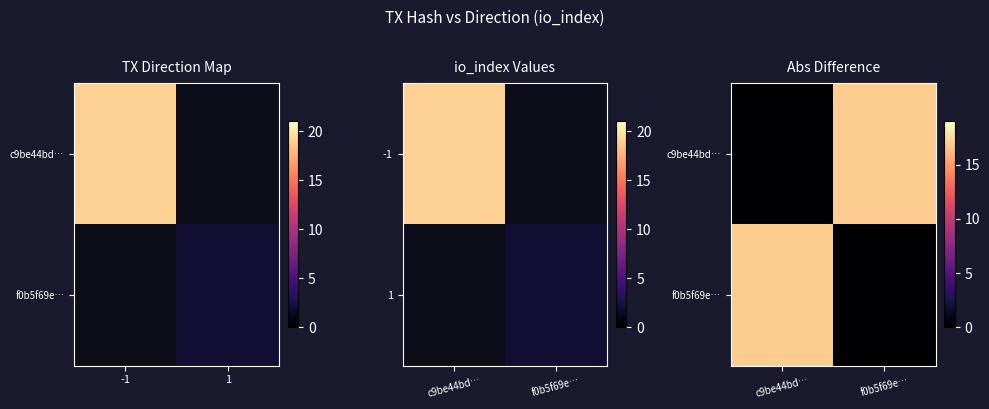

At which label is f0b5f69e… closest to 8?

f0b5f69e…